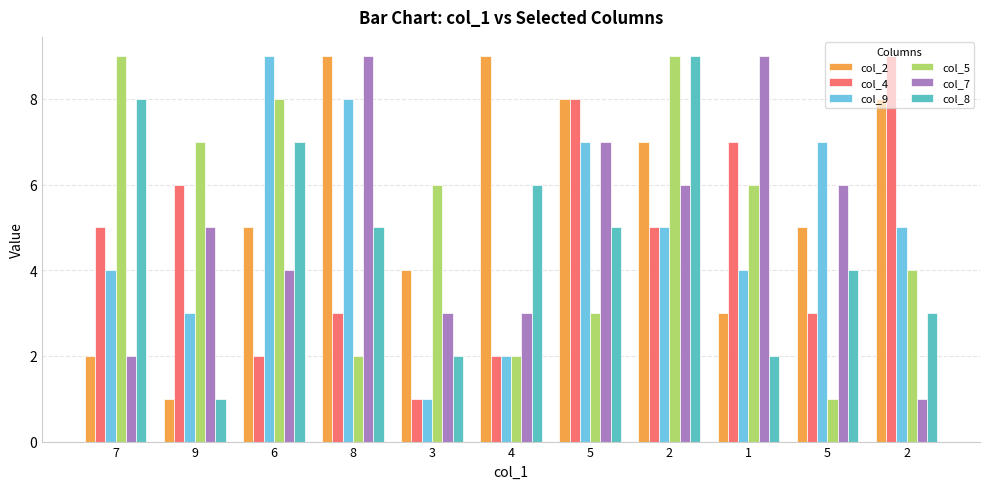

What value does the col_4 series have at 6?

2